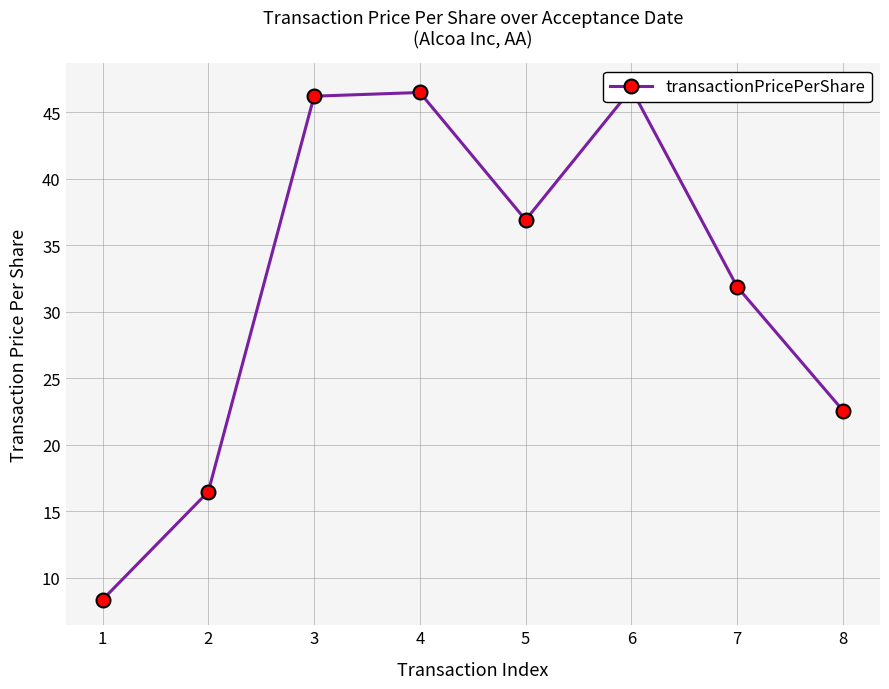

Reading left to right, what are all the values shown in this chart?

1=8.3	2=16.5	3=46.2	4=46.5	5=36.9	6=46.7	7=31.9	8=22.6